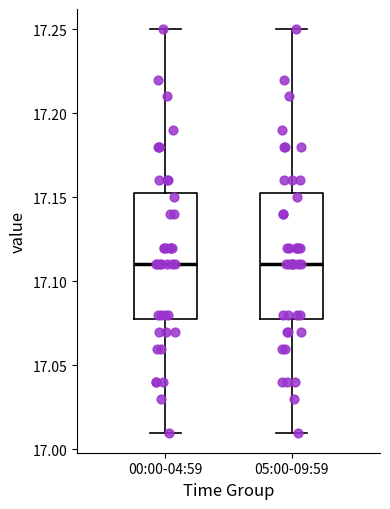

Reading left to right, read every box against the y-axis: the position of its median line, the range the box covers, and the ends of its whiskers. The values are not printed on the chart, so give them approximately, as read against the axis.

00:00-04:59: median 17.110, box 17.080 to 17.155, whiskers 17.010 to 17.250
05:00-09:59: median 17.110, box 17.080 to 17.155, whiskers 17.010 to 17.250